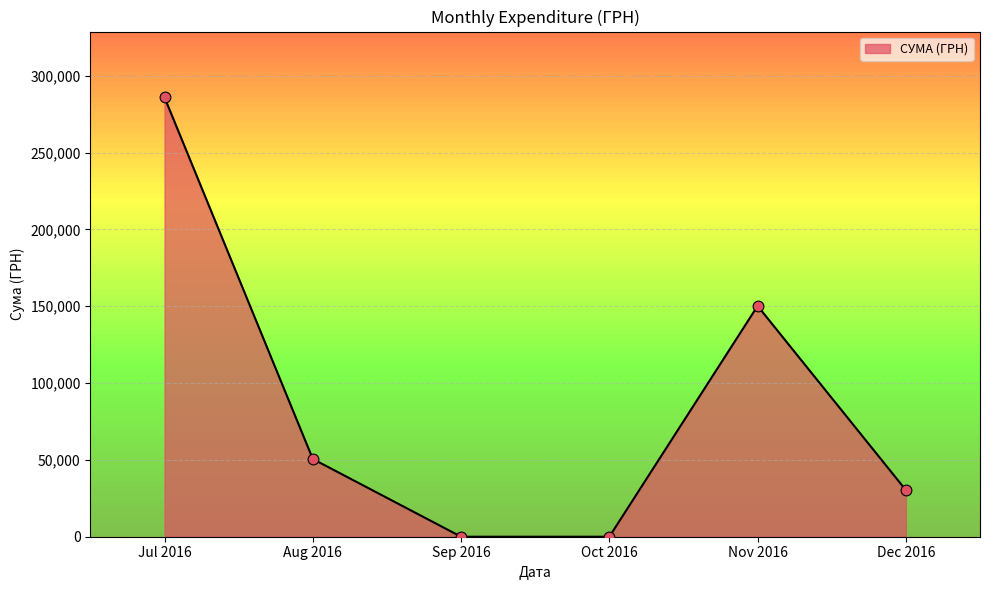

Between Aug 2016 and Jul 2016, which is larger?

Jul 2016